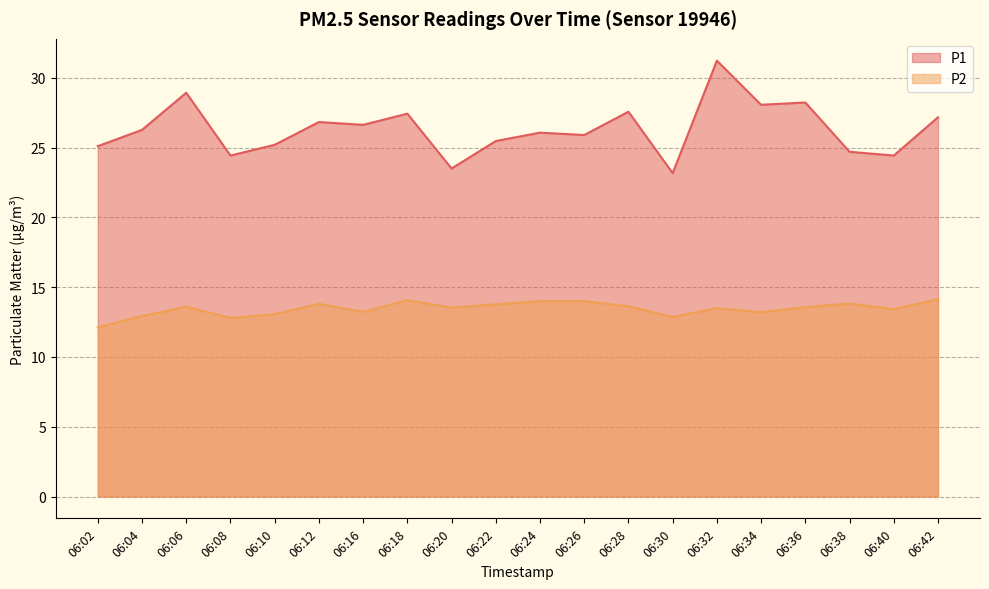

What is the difference between the highest and lowest values at 06:04?

13.3